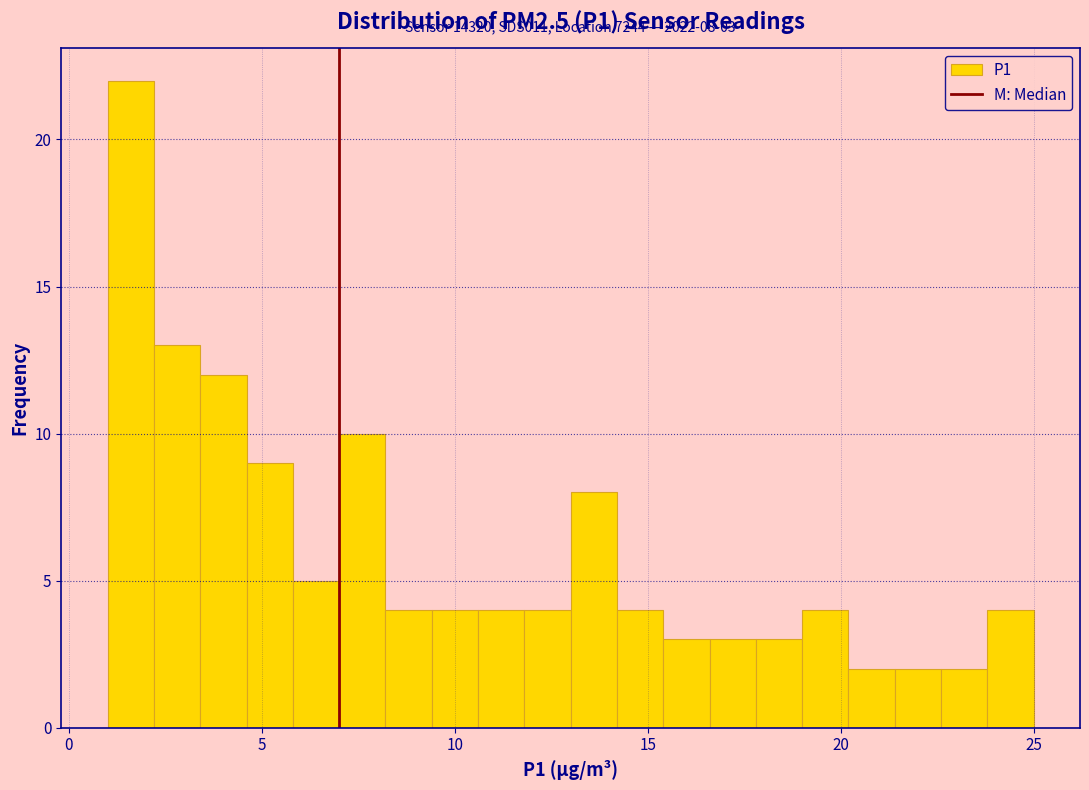

Read against the x-axis, roughly where is the centre of the tallest bar?

1.5